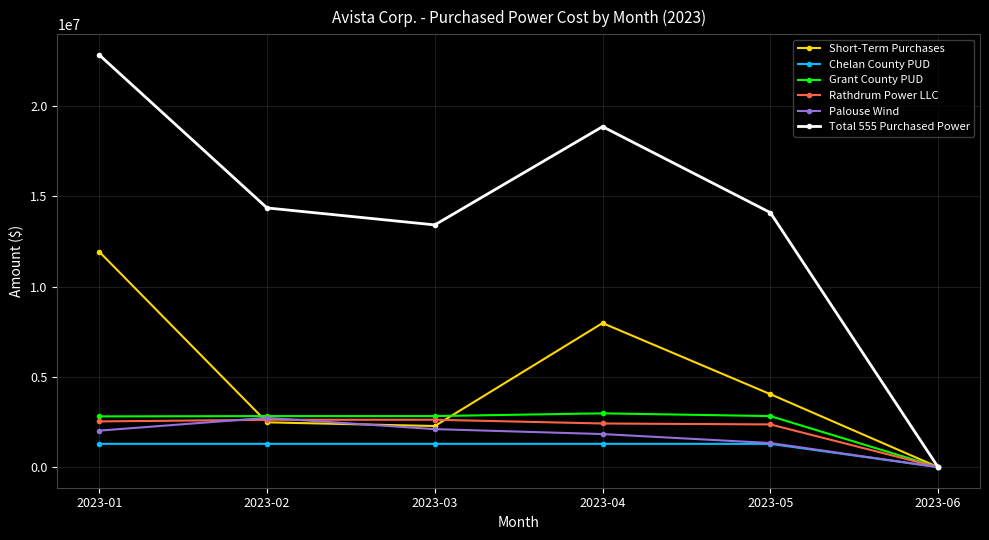

At which category does Short-Term Purchases reach its first local valley?

2023-03